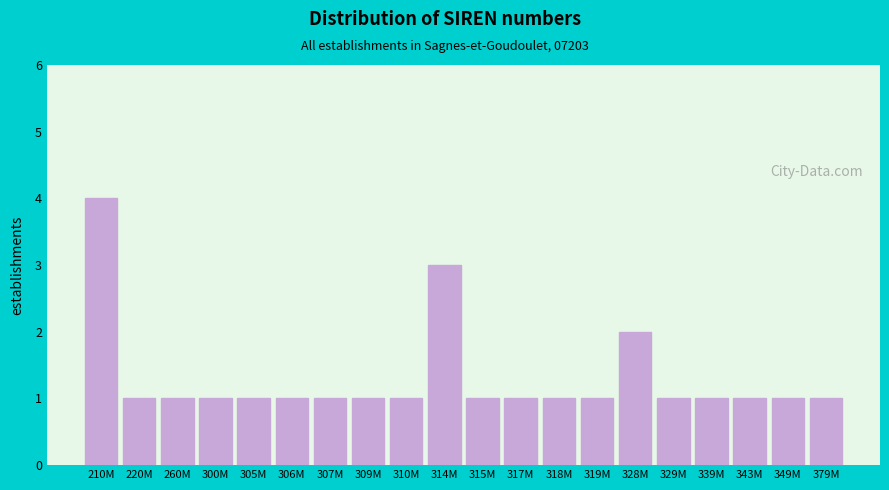

Reading left to right, what are all the values shown in this chart?

210M=4	220M=1	260M=1	300M=1	305M=1	306M=1	307M=1	309M=1	310M=1	314M=3	315M=1	317M=1	318M=1	319M=1	328M=2	329M=1	339M=1	343M=1	349M=1	379M=1